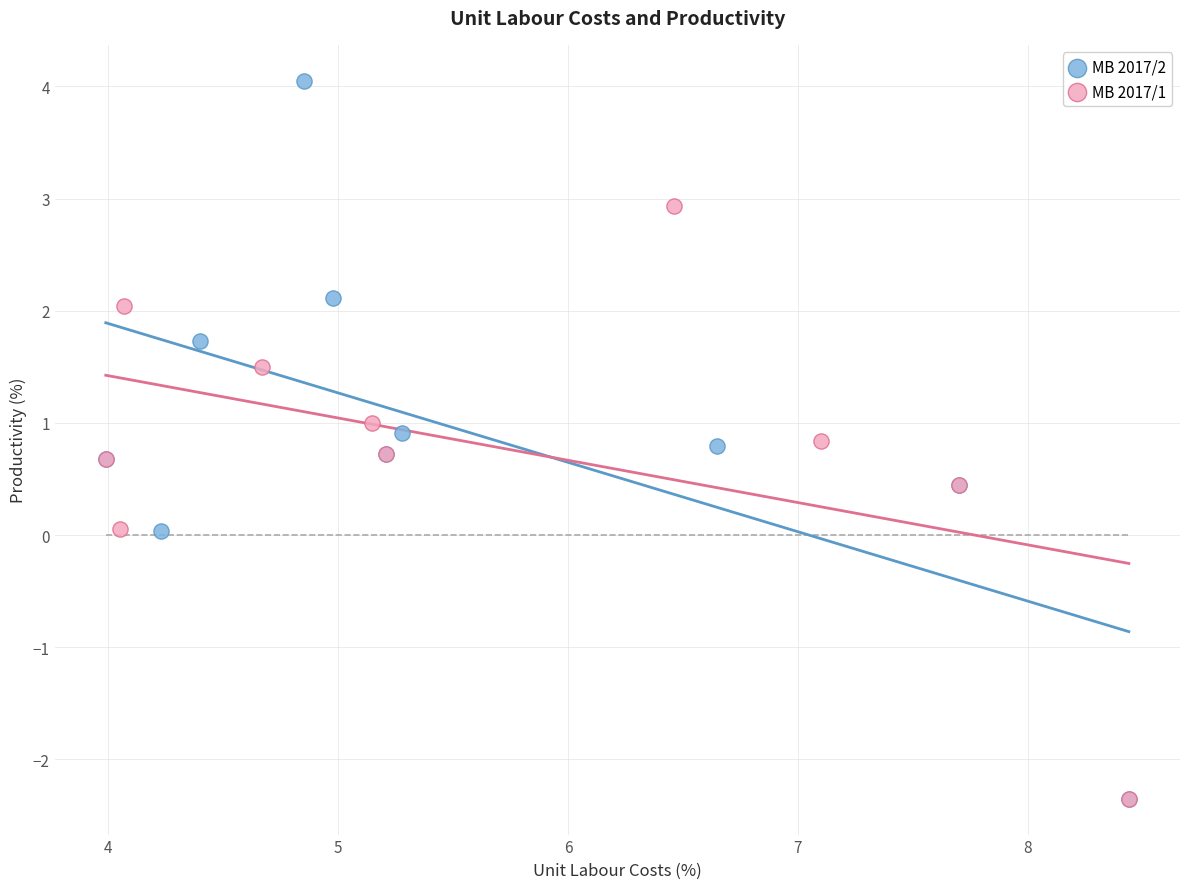

Which series contains the highest Y value?

MB 2017/2